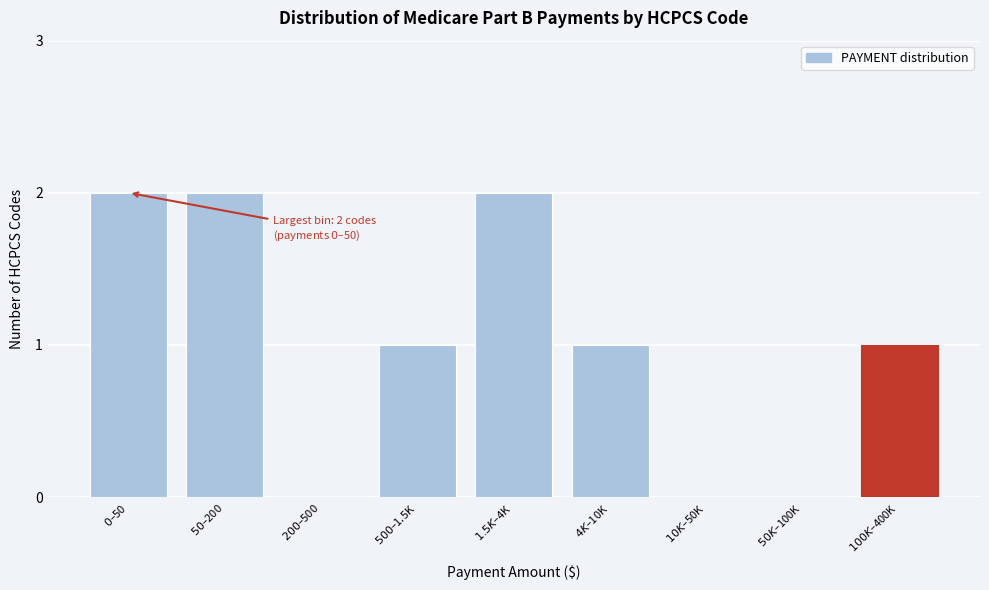

What is the sum of all values?

9